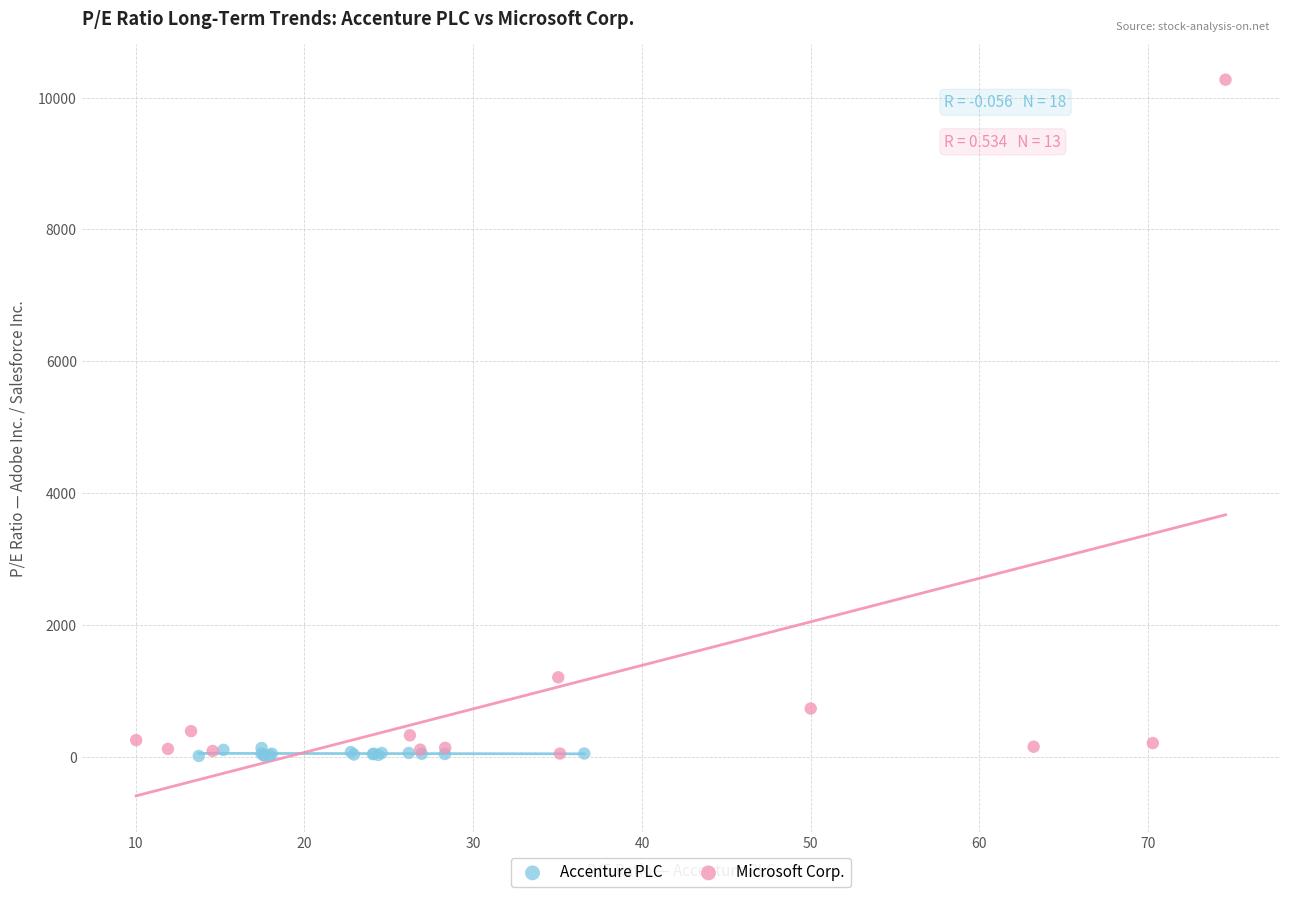

Which series has the largest Y range (max minus min)?

Microsoft Corp.